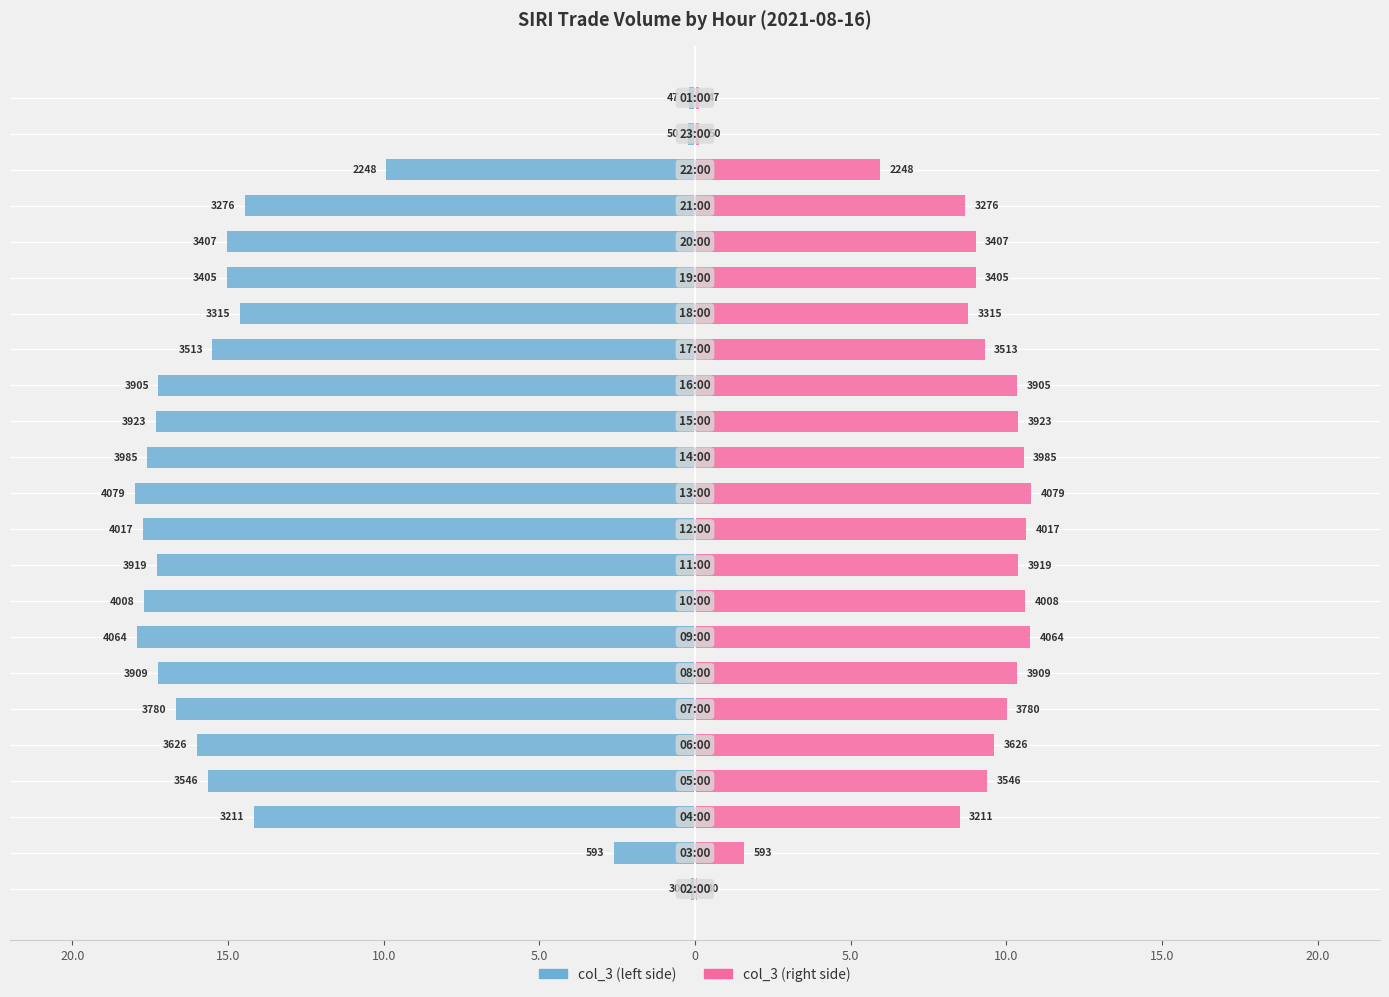

The value of col_3 (right) at 13 is 2.5. True or false?

False